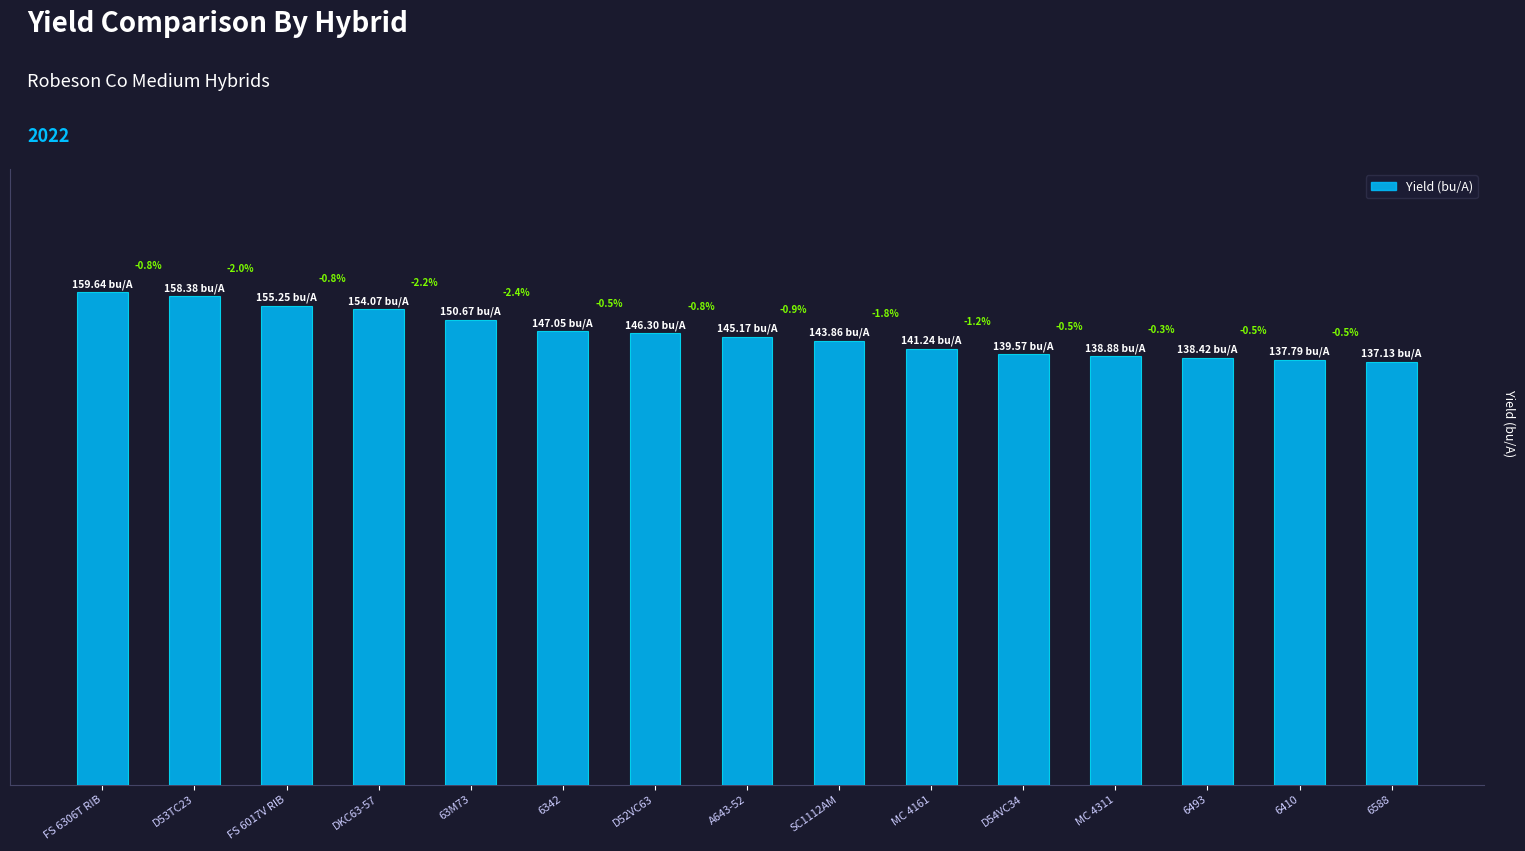

List the labels in order of value, smallest first.

6588, 6410, 6493, MC 4311, D54VC34, MC 4161, SC1112AM, A643-52, D52VC63, 6342, 63M73, DKC63-57, FS 6017V RIB, D53TC23, FS 6306T RIB